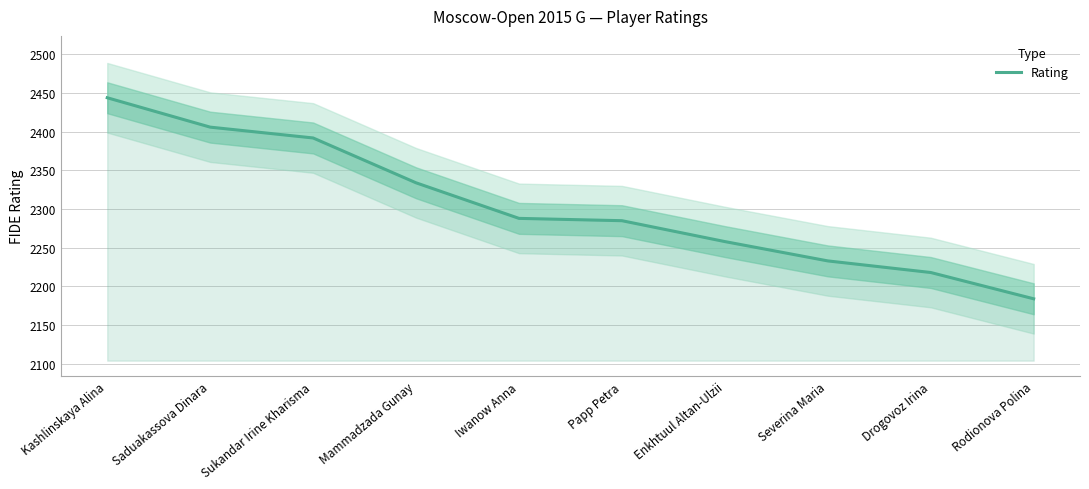

At which label is the value closest to 2314?

Mammadzada Gunay